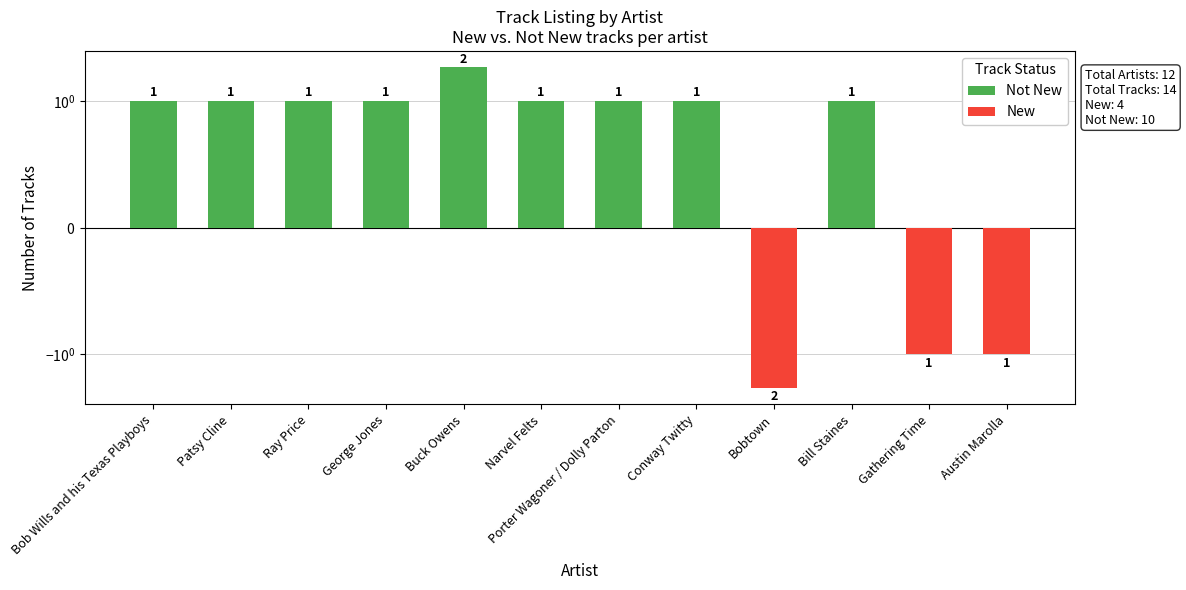

Reading right to left, list all the values displayed in this chart.

Not New: Austin Marolla=0	Gathering Time=0	Bill Staines=1	Bobtown=0	Conway Twitty=1	Porter Wagoner / Dolly Parton=1	Narvel Felts=1	Buck Owens=2	George Jones=1	Ray Price=1	Patsy Cline=1	Bob Wills and his Texas Playboys=1
New: Austin Marolla=-1	Gathering Time=-1	Bill Staines=0	Bobtown=-2	Conway Twitty=0	Porter Wagoner / Dolly Parton=0	Narvel Felts=0	Buck Owens=0	George Jones=0	Ray Price=0	Patsy Cline=0	Bob Wills and his Texas Playboys=0